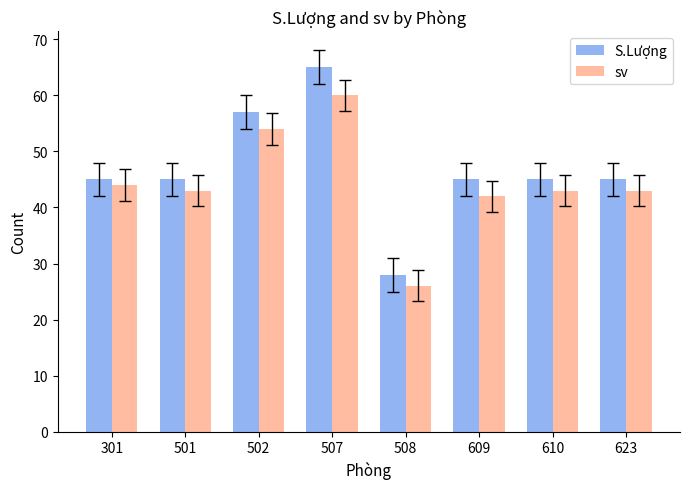

Read the sv value at 507.

60